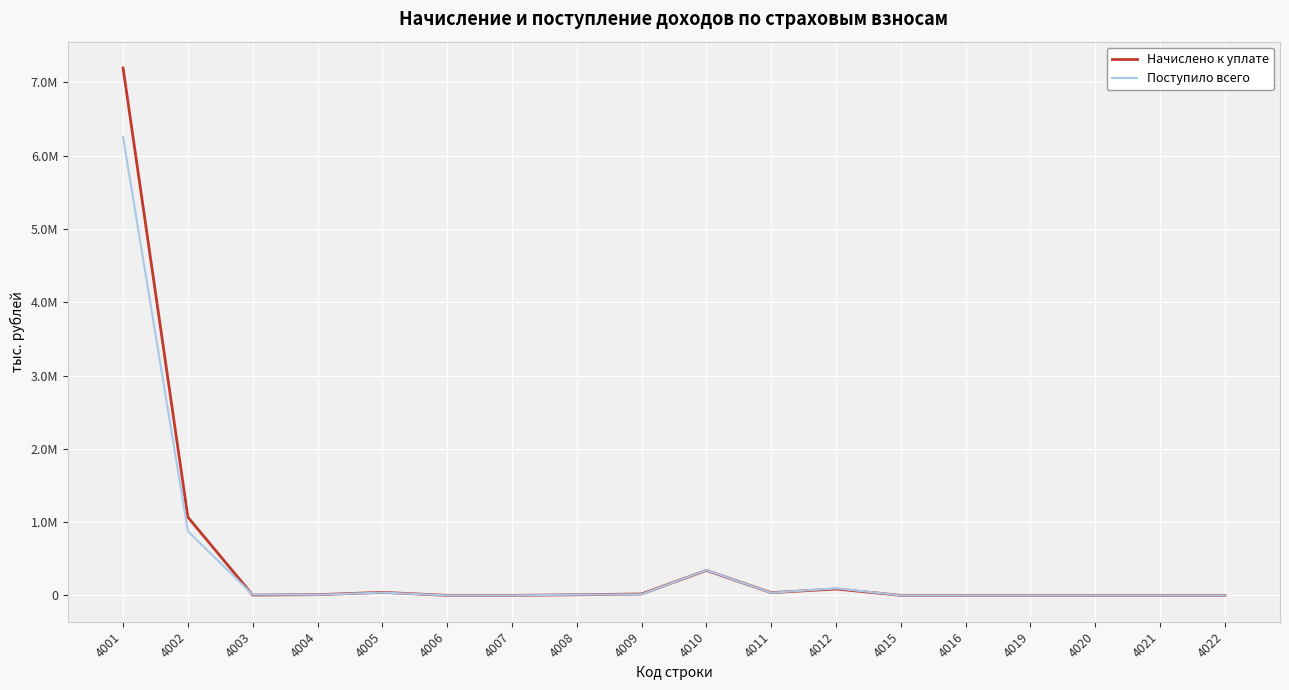

True or false: Начислено к уплате has a value of 7197166 at 4001.

True